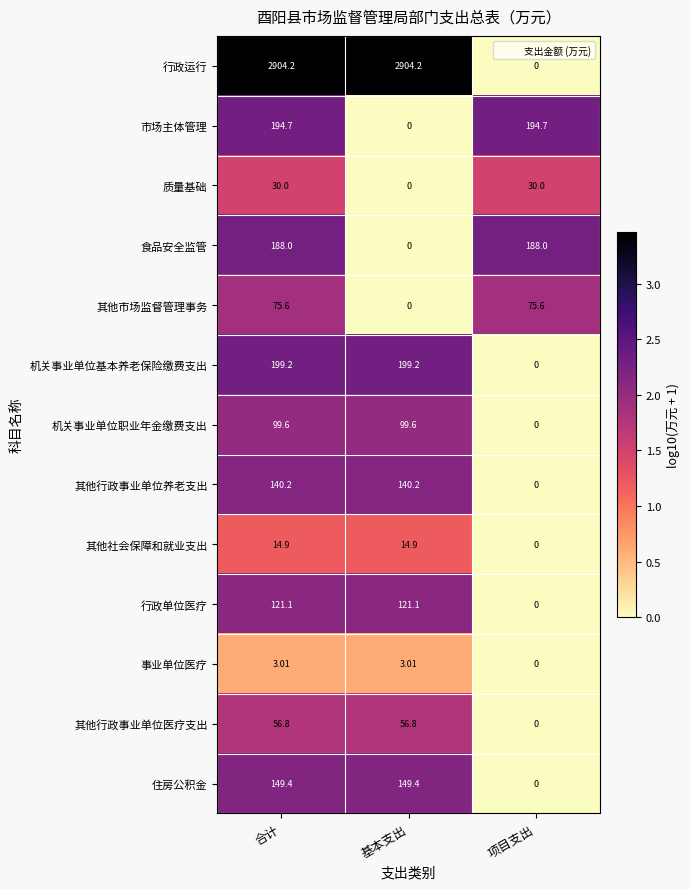

Which series changed the most between 合计 and 项目支出?

行政运行